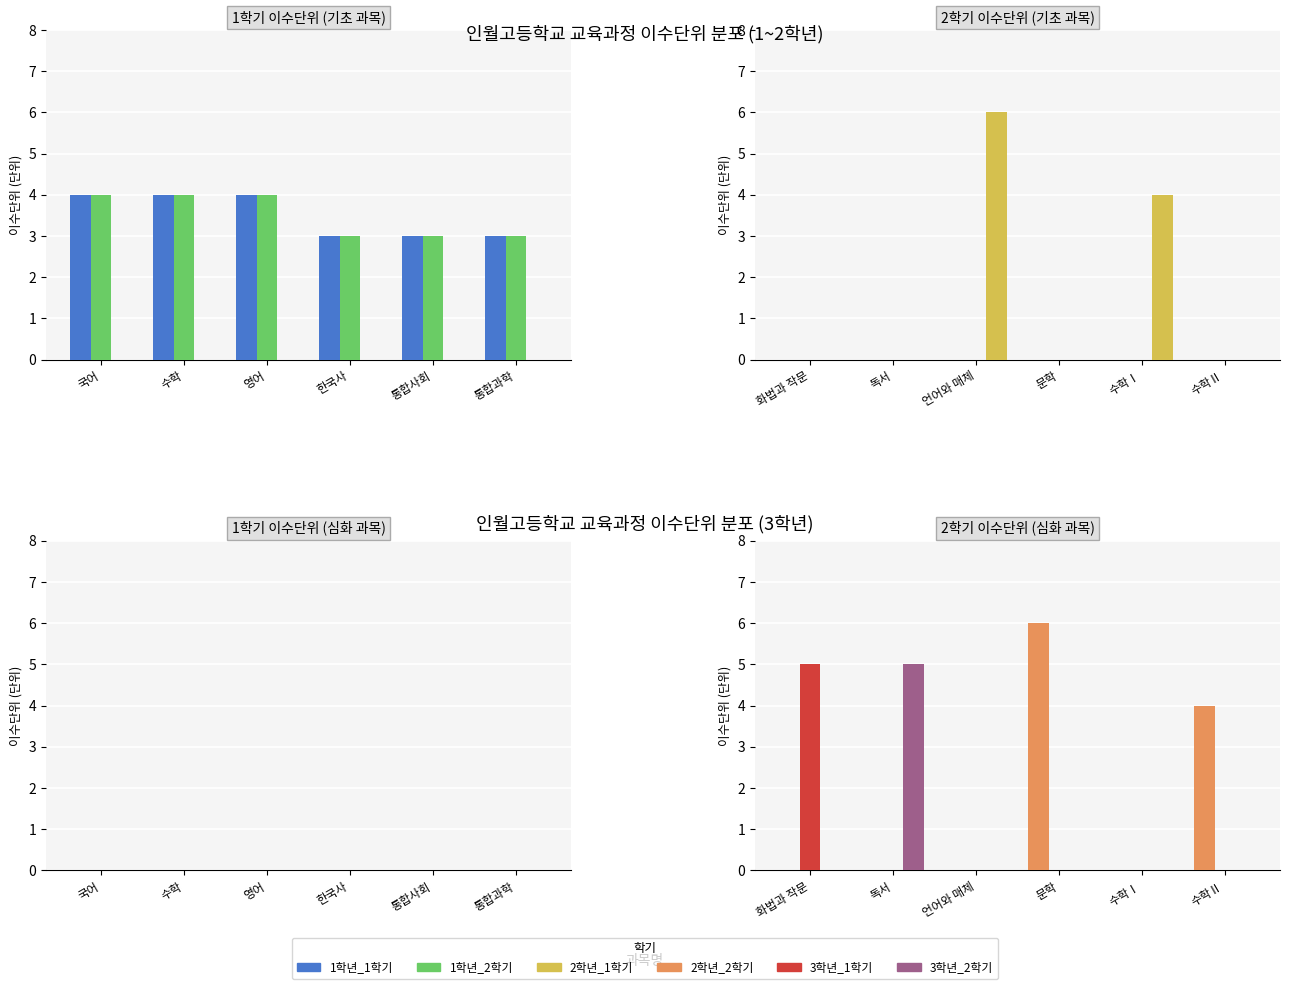

What is the label of the 6th bar from the right?

화법과 작문